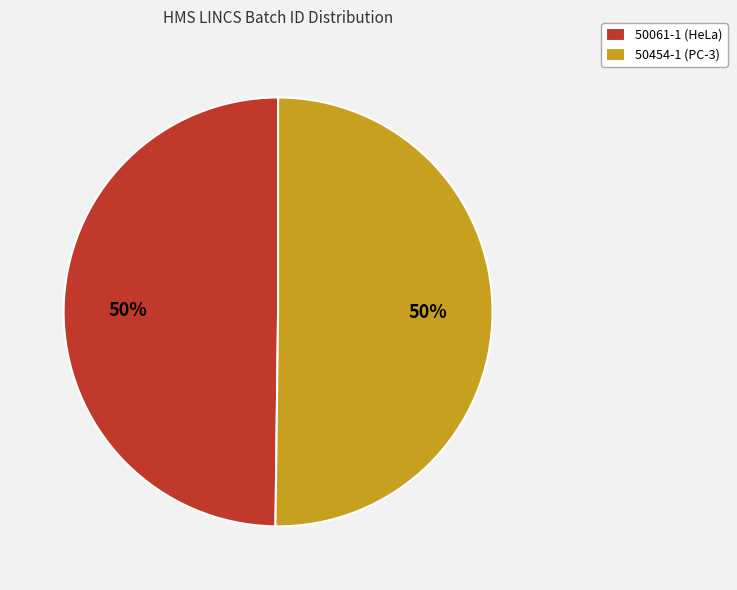

To the nearest percent, what is the average slice percentage?

50%